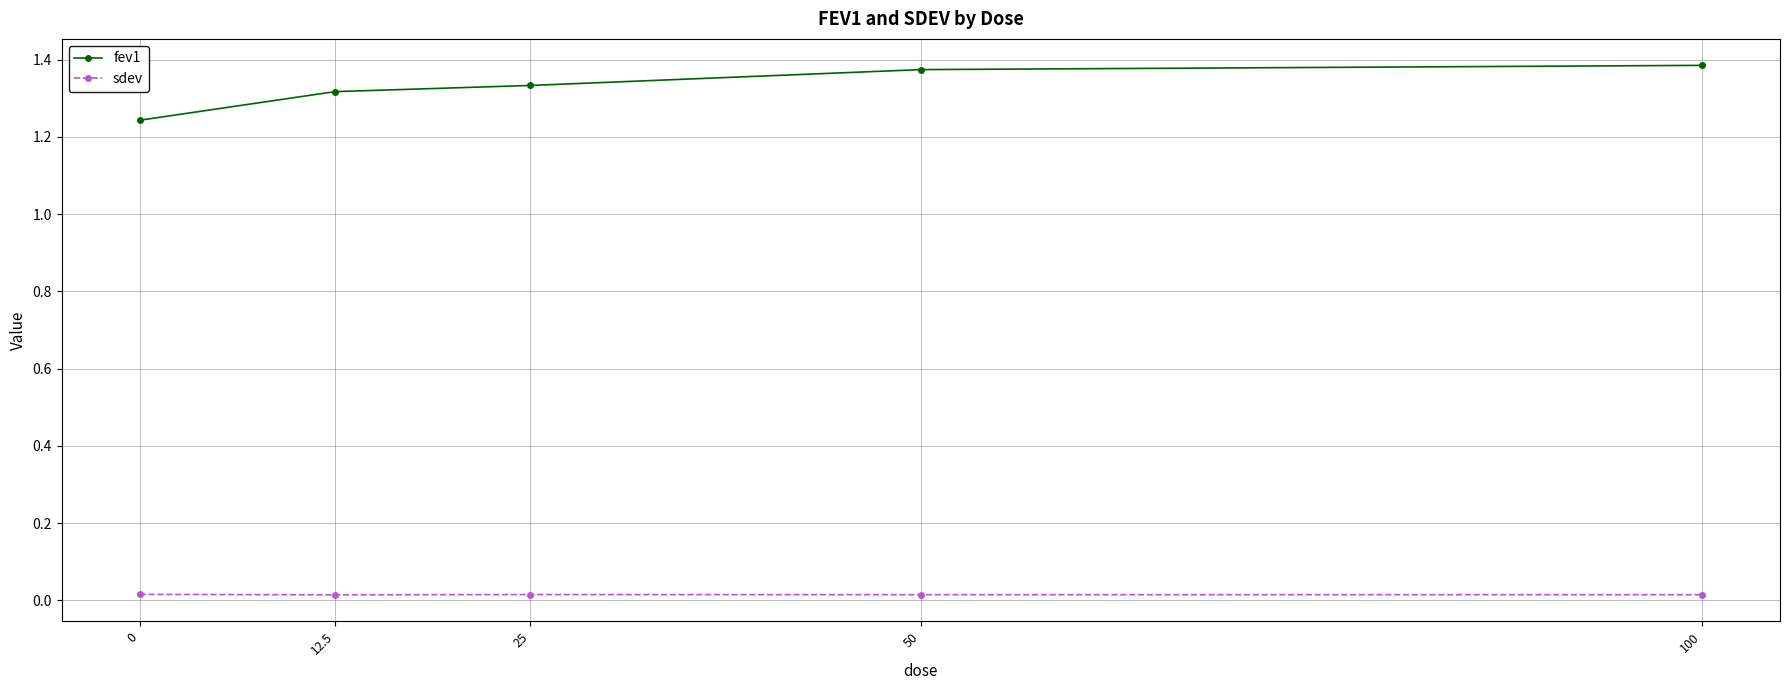

Which series has the largest range (max minus min)?

fev1